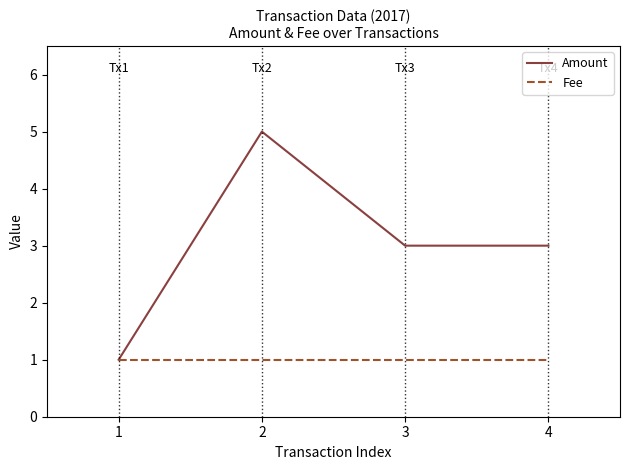

Which series has the largest total across all categories?

Amount